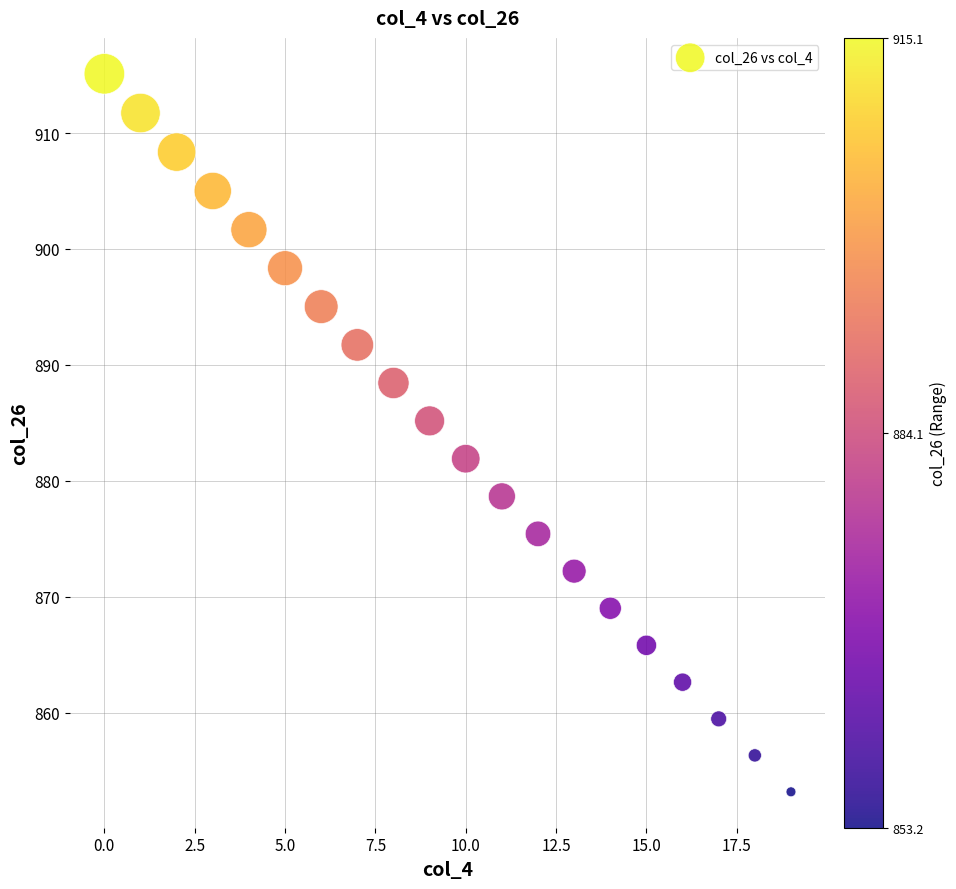

What Y value in the scatter plot is closest to 884?

885.2